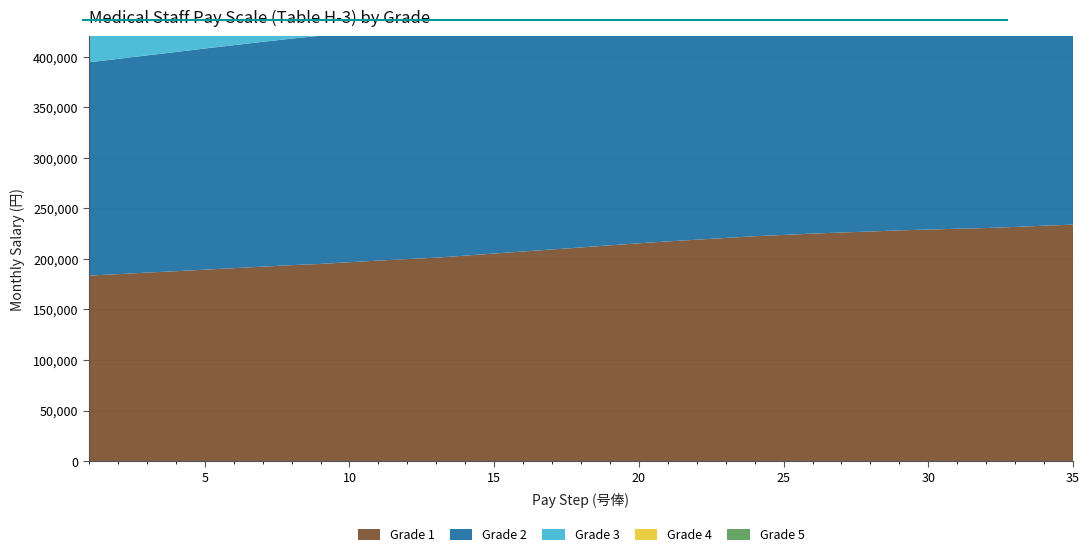

Reading left to right, extract all data points from this chart.

Grade 1: 1=183500	2=184900	3=186400	4=187800	5=189300	6=190800	7=192300	8=193800	9=195000	10=196700	11=198300	12=199800	13=201200	14=203200	15=205300	16=207300	17=209300	18=211300	19=213400	20=215400	21=217300	22=219000	23=220700	24=222400	25=223700	26=225000	27=226100	28=227100	29=228200	30=229000	31=229800	32=230500	33=231600	34=232800	35=233900
Grade 2: 1=211000	2=212900	3=214900	4=216800	5=218800	6=220600	7=222400	8=224100	9=225800	10=227200	11=228500	12=229400	13=230800	14=231800	15=232800	16=233700	17=234800	18=236200	19=237600	20=238700	21=239800	22=241400	23=243100	24=244500	25=245700	26=247000	27=248400	28=249700	29=251100	30=252100	31=252900	32=253600	33=254400	34=255300	35=256200
Grade 3: 1=253600	2=255000	3=256500	4=257900	5=259100	6=259900	7=260700	8=261400	9=262100	10=262800	11=263600	12=264300	13=265100	14=266000	15=266800	16=267700	17=268200	18=269000	19=269800	20=270600	21=271300	22=272000	23=272700	24=273500	25=274300	26=275000	27=275800	28=276600	29=277600	30=278700	31=280100	32=281300	33=282500	34=283800	35=284900
Grade 4: 1=272400	2=273300	3=274100	4=274900	5=275400	6=276300	7=277000	8=277900	9=278800	10=279400	11=280300	12=281200	13=282100	14=283000	15=283900	16=284800	17=285800	18=286800	19=287800	20=288900	21=290200	22=291600	23=292800	24=294000	25=295100	26=296500	27=297900	28=299300	29=300300	30=301600	31=302900	32=304100	33=305300	34=306700	35=308100
Grade 5: 1=293800	2=295300	3=296900	4=298500	5=299800	6=301500	7=303100	8=304700	9=306300	10=307700	11=308900	12=310200	13=311400	14=313000	15=314600	16=316200	17=317700	18=319200	19=320700	20=322100	21=323500	22=324900	23=326400	24=327800	25=329200	26=330600	27=332000	28=333400	29=334500	30=336000	31=337400	32=338900	33=340400	34=341900	35=343400